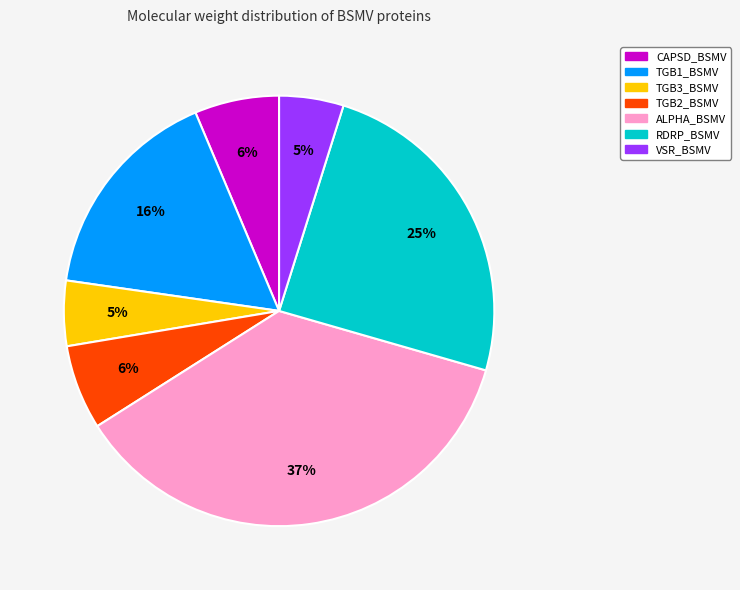

Is there a majority slice in this chart?

No